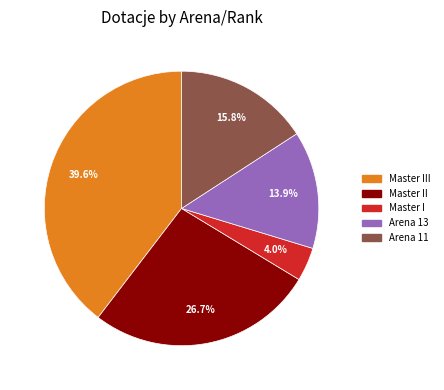

To the nearest percent, what percentage of the pie is Master I?

4%